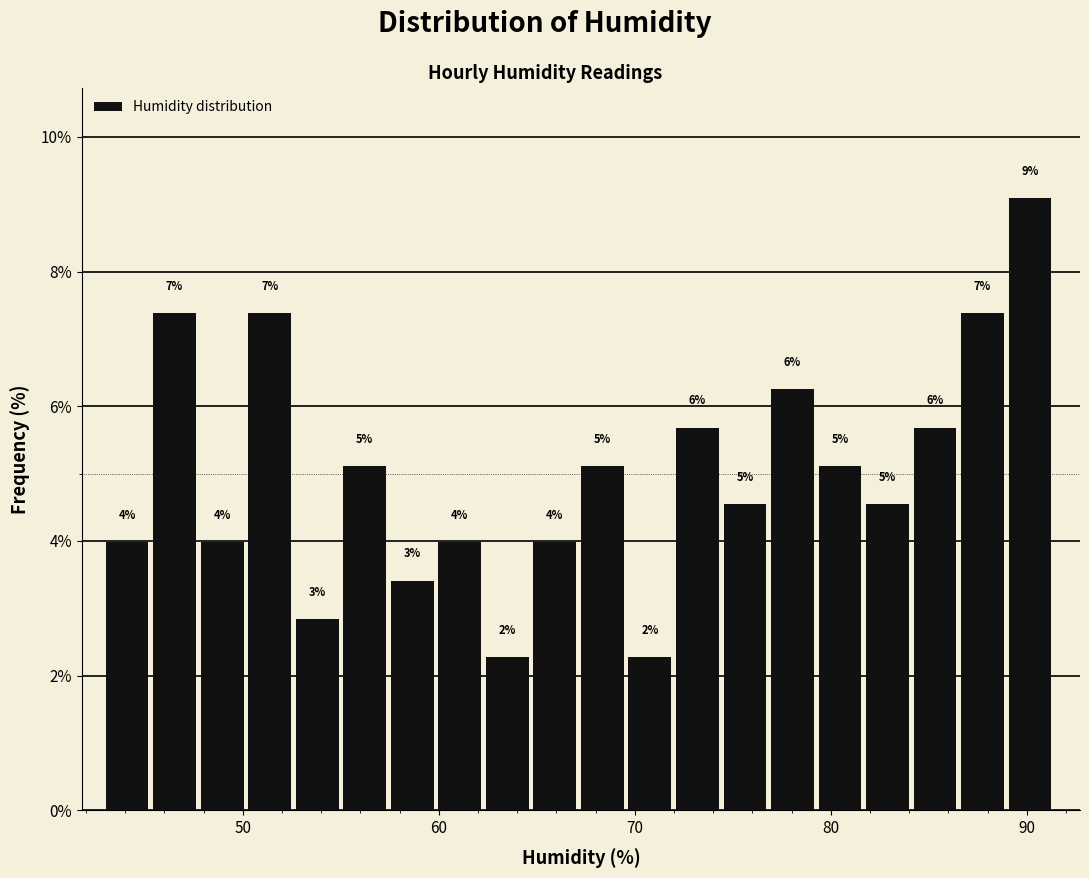

Around what value on the x-axis is the tallest bar? Give the approximate position of its centre, as read against the axis.

90